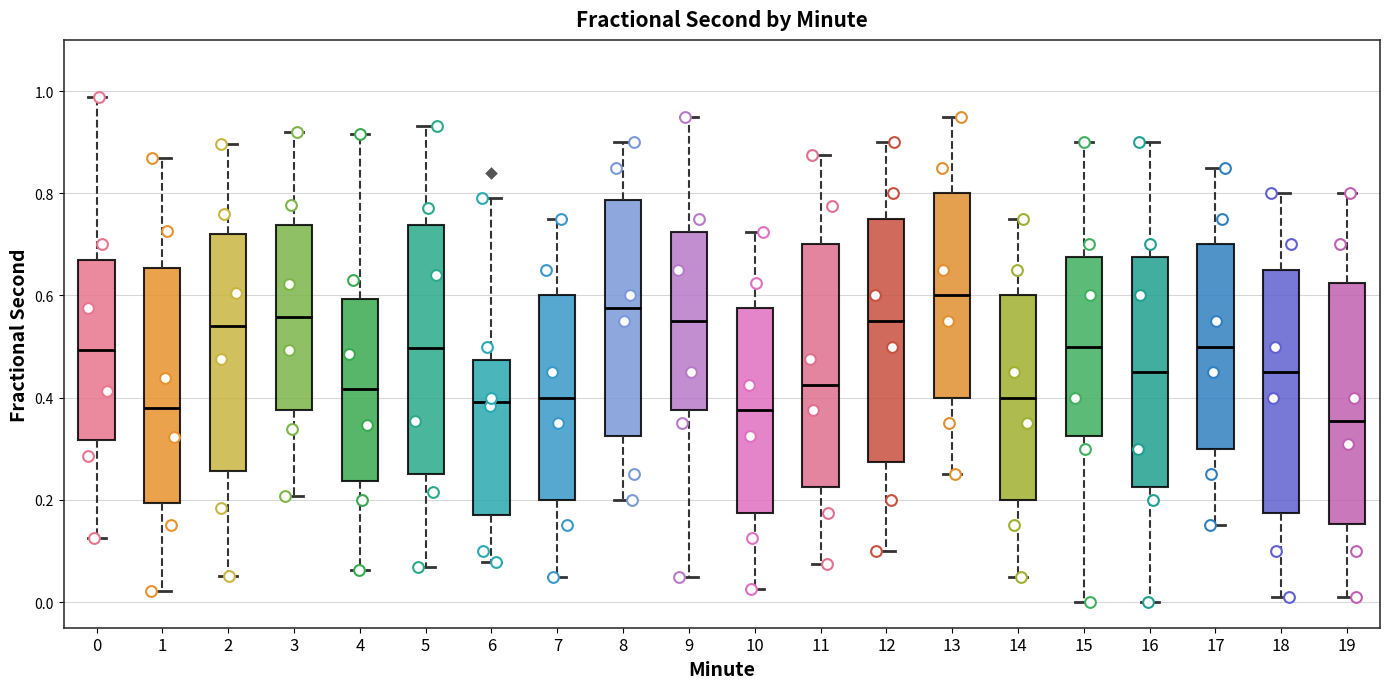

Reading left to right, read every box against the y-axis: the position of its median line, the range the box covers, and the ends of its whiskers. The values are not printed on the chart, so give them approximately, as read against the axis.

0: median 0.50, box 0.32 to 0.66, whiskers 0.12 to 0.98
1: median 0.38, box 0.20 to 0.66, whiskers 0.02 to 0.86
2: median 0.54, box 0.26 to 0.72, whiskers 0.06 to 0.90
3: median 0.56, box 0.38 to 0.74, whiskers 0.20 to 0.92
4: median 0.42, box 0.24 to 0.60, whiskers 0.06 to 0.92
5: median 0.50, box 0.24 to 0.74, whiskers 0.06 to 0.94
6: median 0.40, box 0.18 to 0.48, whiskers 0.08 to 0.80
7: median 0.40, box 0.20 to 0.60, whiskers 0.06 to 0.76
8: median 0.58, box 0.32 to 0.78, whiskers 0.20 to 0.90
9: median 0.56, box 0.38 to 0.72, whiskers 0.06 to 0.96
10: median 0.38, box 0.18 to 0.58, whiskers 0.02 to 0.72
11: median 0.42, box 0.22 to 0.70, whiskers 0.08 to 0.88
12: median 0.56, box 0.28 to 0.76, whiskers 0.10 to 0.90
13: median 0.60, box 0.40 to 0.80, whiskers 0.26 to 0.96
14: median 0.40, box 0.20 to 0.60, whiskers 0.06 to 0.76
15: median 0.50, box 0.32 to 0.68, whiskers 0.00 to 0.90
16: median 0.46, box 0.22 to 0.68, whiskers 0.00 to 0.90
17: median 0.50, box 0.30 to 0.70, whiskers 0.16 to 0.86
18: median 0.46, box 0.18 to 0.66, whiskers 0.02 to 0.80
19: median 0.36, box 0.16 to 0.62, whiskers 0.02 to 0.80